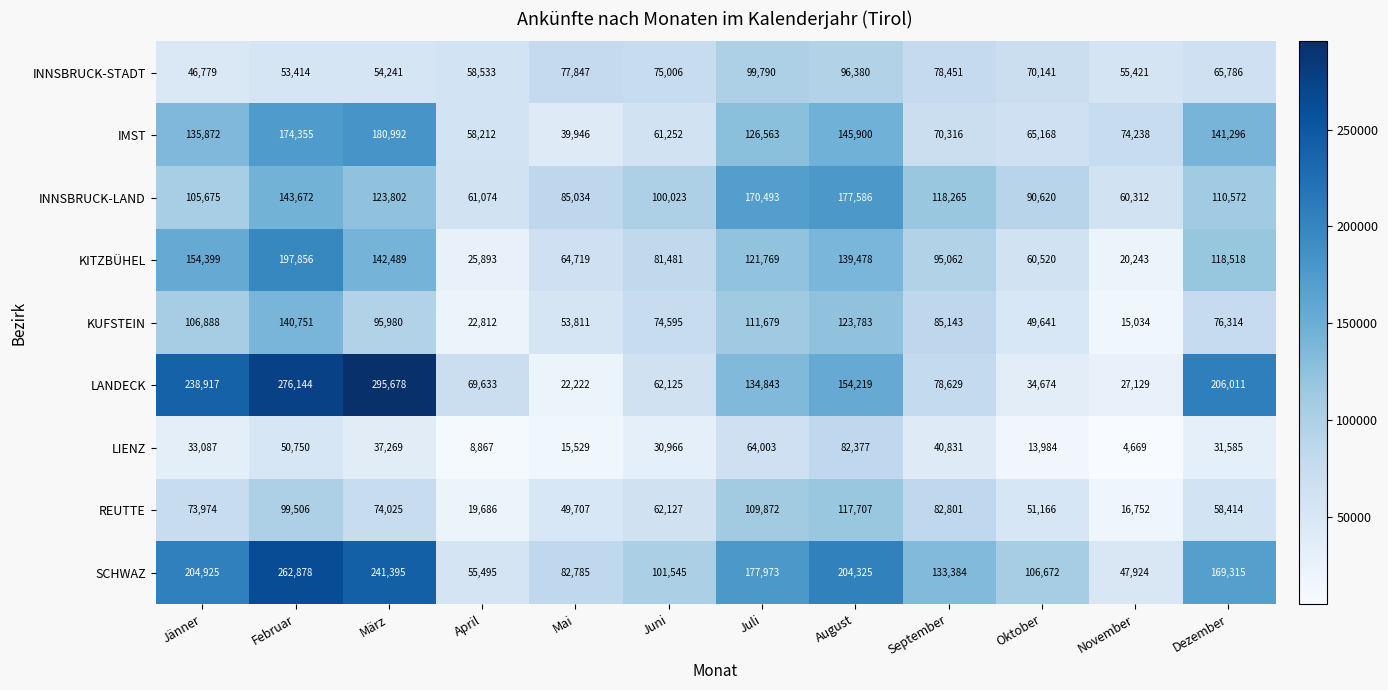

At how many categories does at least one series exceed 57022?

12